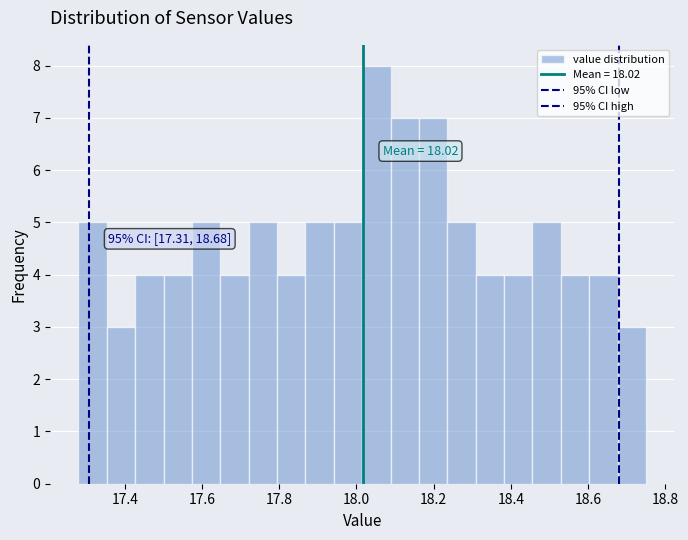

Around what value on the x-axis is the tallest bar? Give the approximate position of its centre, as read against the axis.

18.06